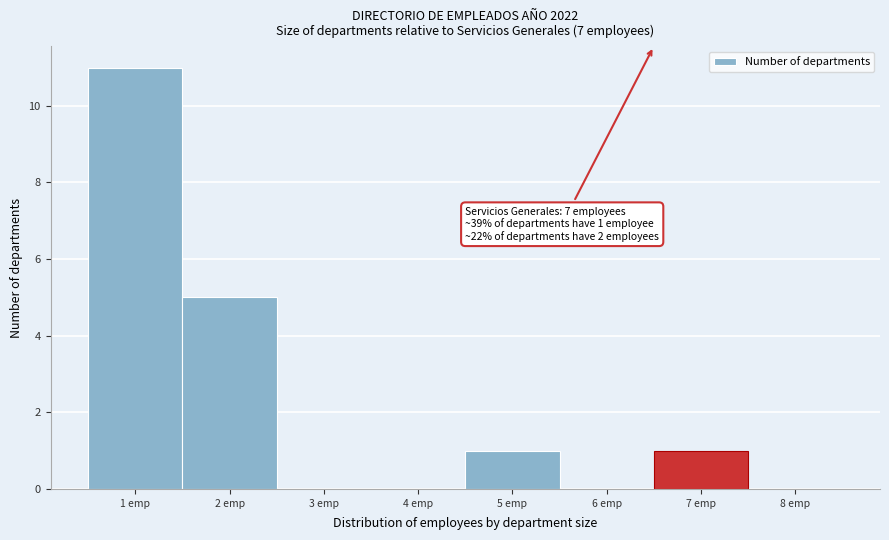

Reading left to right, extract all data points from this chart.

1 emp=11	2 emp=5	3 emp=0	4 emp=0	5 emp=1	6 emp=0	7 emp=1	8 emp=0